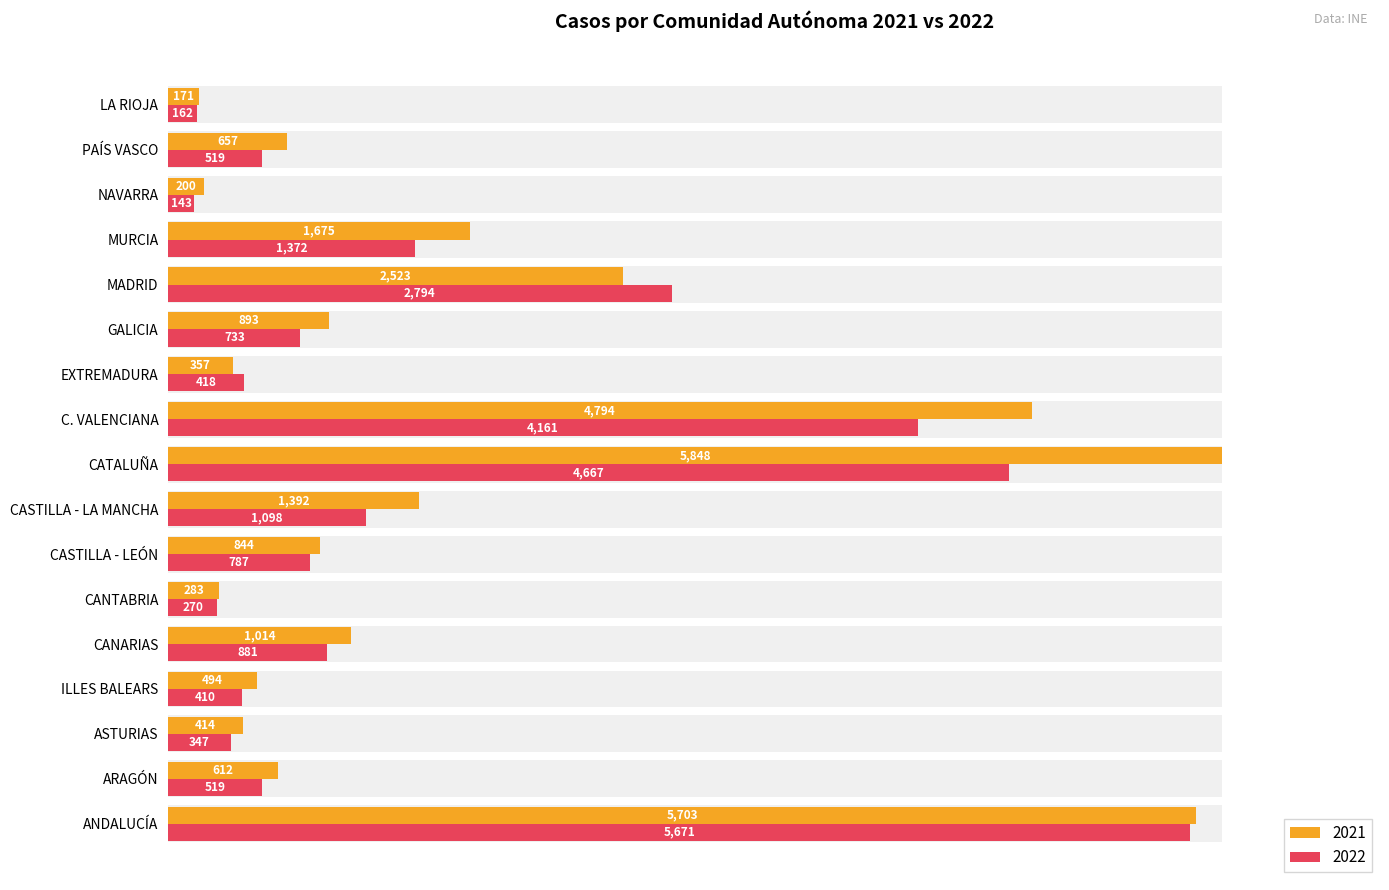

How many data points in 2022 are less than 733?

8